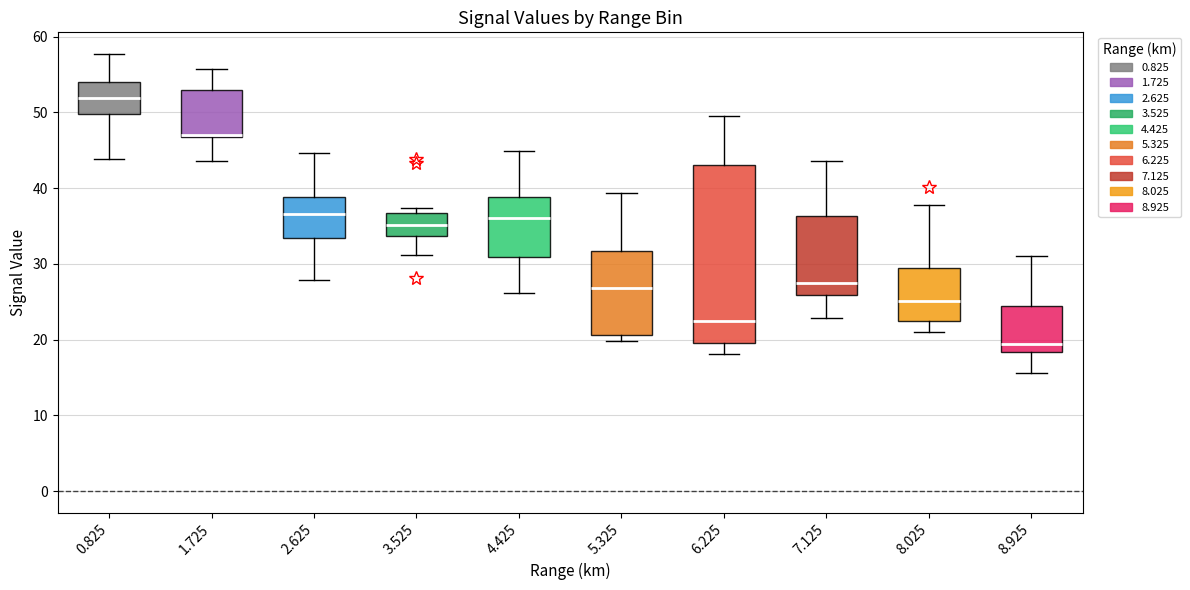

Reading left to right, read every box against the y-axis: the position of its median line, the range the box covers, and the ends of its whiskers. The values are not printed on the chart, so give them approximately, as read against the axis.

0.825: median 52, box 50 to 54, whiskers 44 to 58
1.725: median 47, box 47 to 53, whiskers 44 to 56
2.625: median 37, box 33 to 39, whiskers 28 to 45
3.525: median 35, box 34 to 37, whiskers 31 to 37 (just above the box's upper edge)
4.425: median 36, box 31 to 39, whiskers 26 to 45
5.325: median 27, box 21 to 32, whiskers 20 to 39
6.225: median 22, box 20 to 43, whiskers 18 to 50
7.125: median 28, box 26 to 36, whiskers 23 to 44
8.025: median 25, box 22 to 29, whiskers 21 to 38
8.925: median 19, box 18 to 24, whiskers 16 to 31